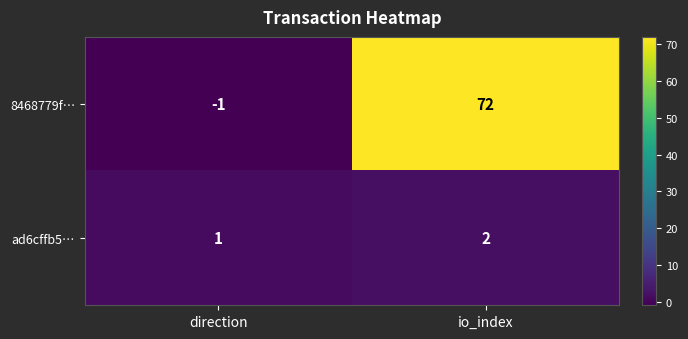

What is the sum of the ad6cffb5… values at io_index and direction?

3